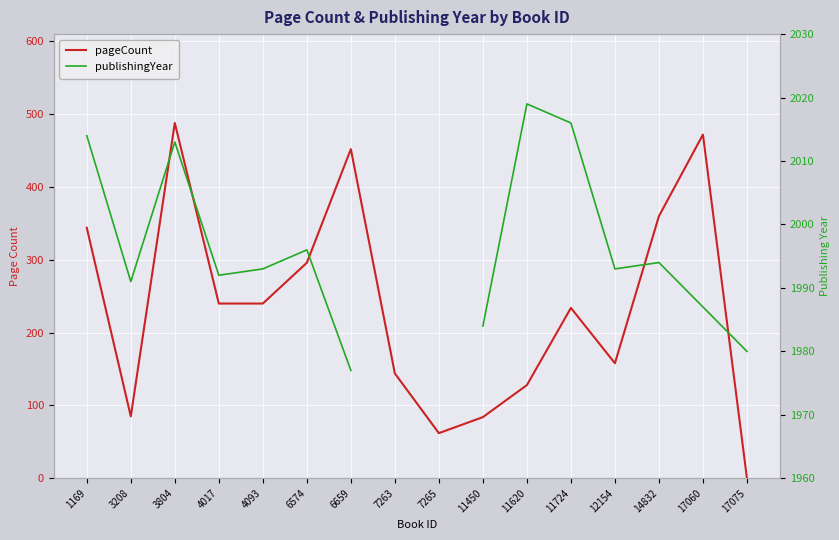

Does the chart display data point markers on the line(s)?

No